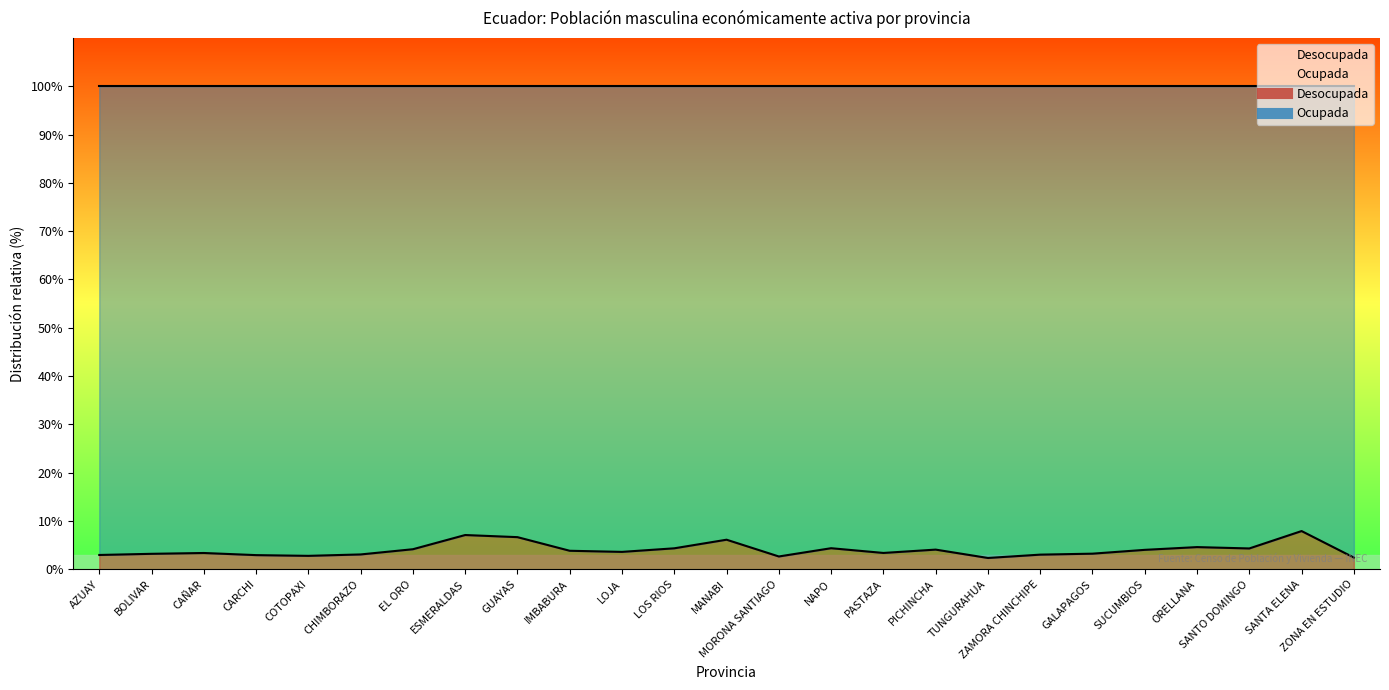

At which category does the chart reach its minimum across all series?

TUNGURAHUA